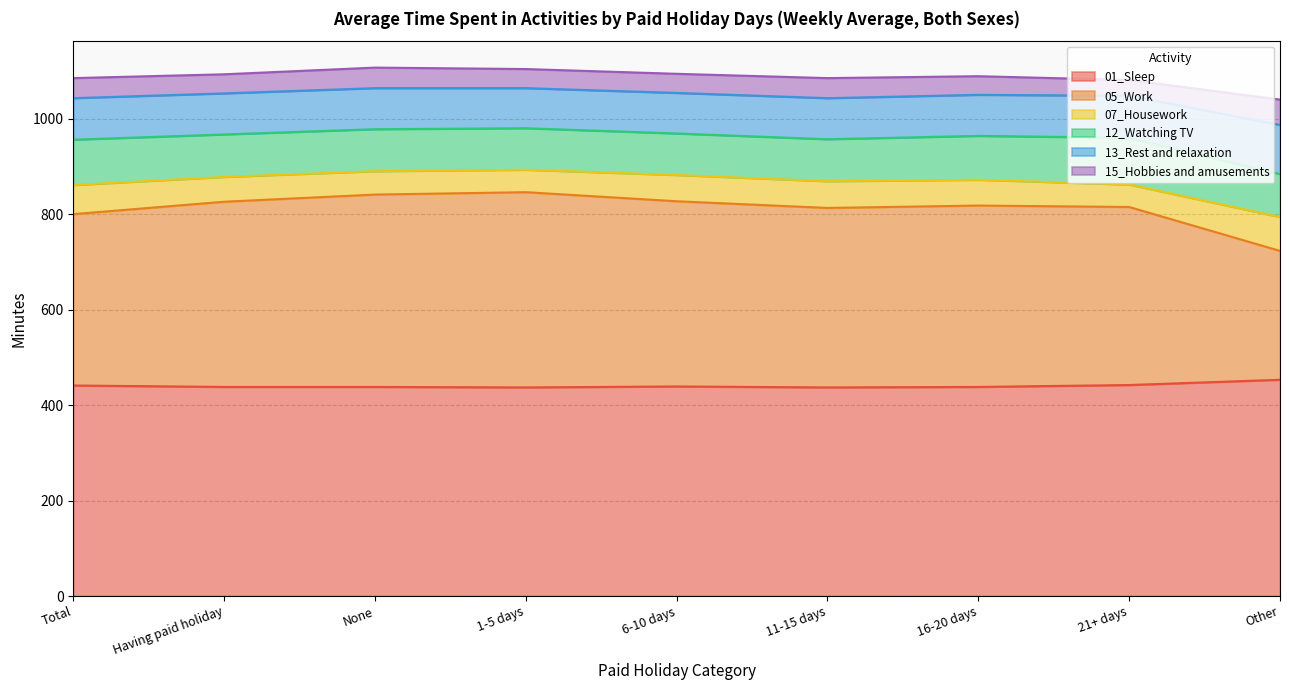

At how many categories does at least one series exceed 373?

9